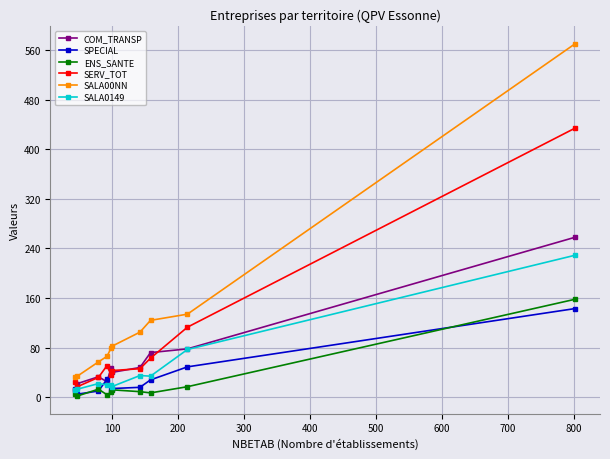

Which series has the largest range (max minus min)?

SALA00NN